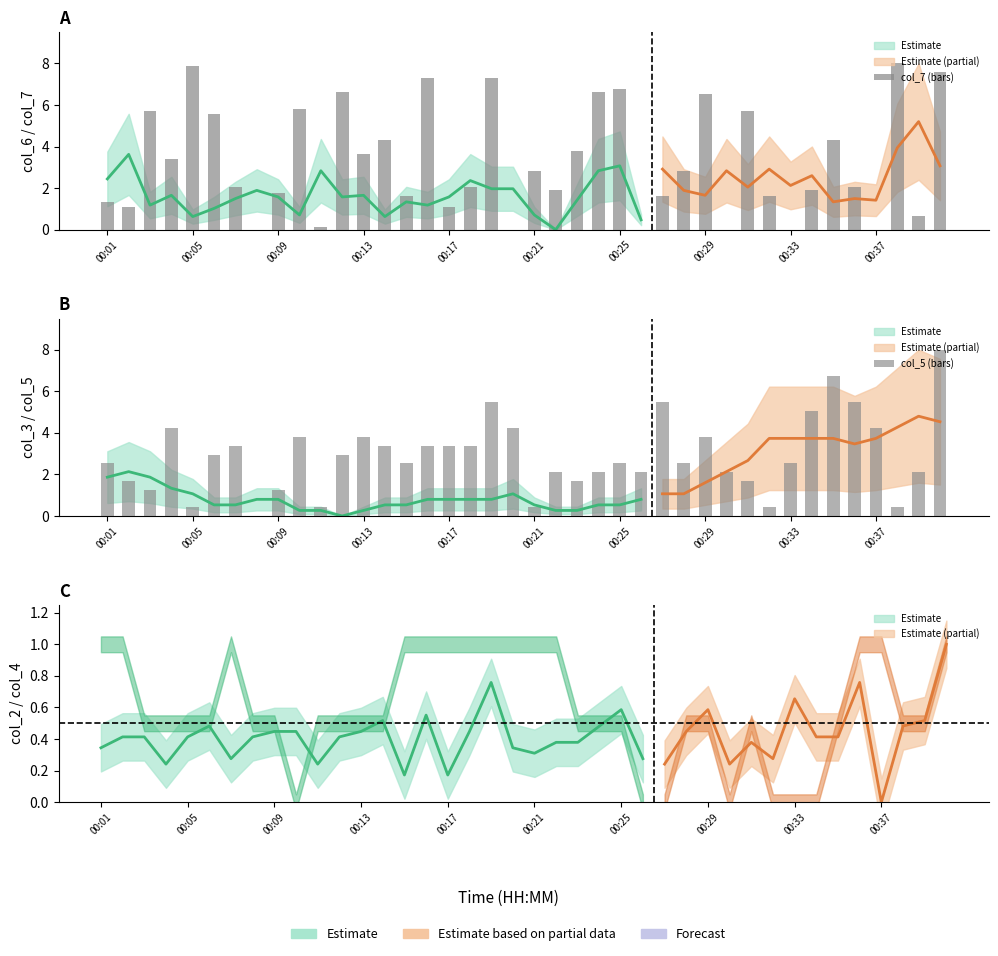

Which series has the largest range (max minus min)?

col_7 (bars)